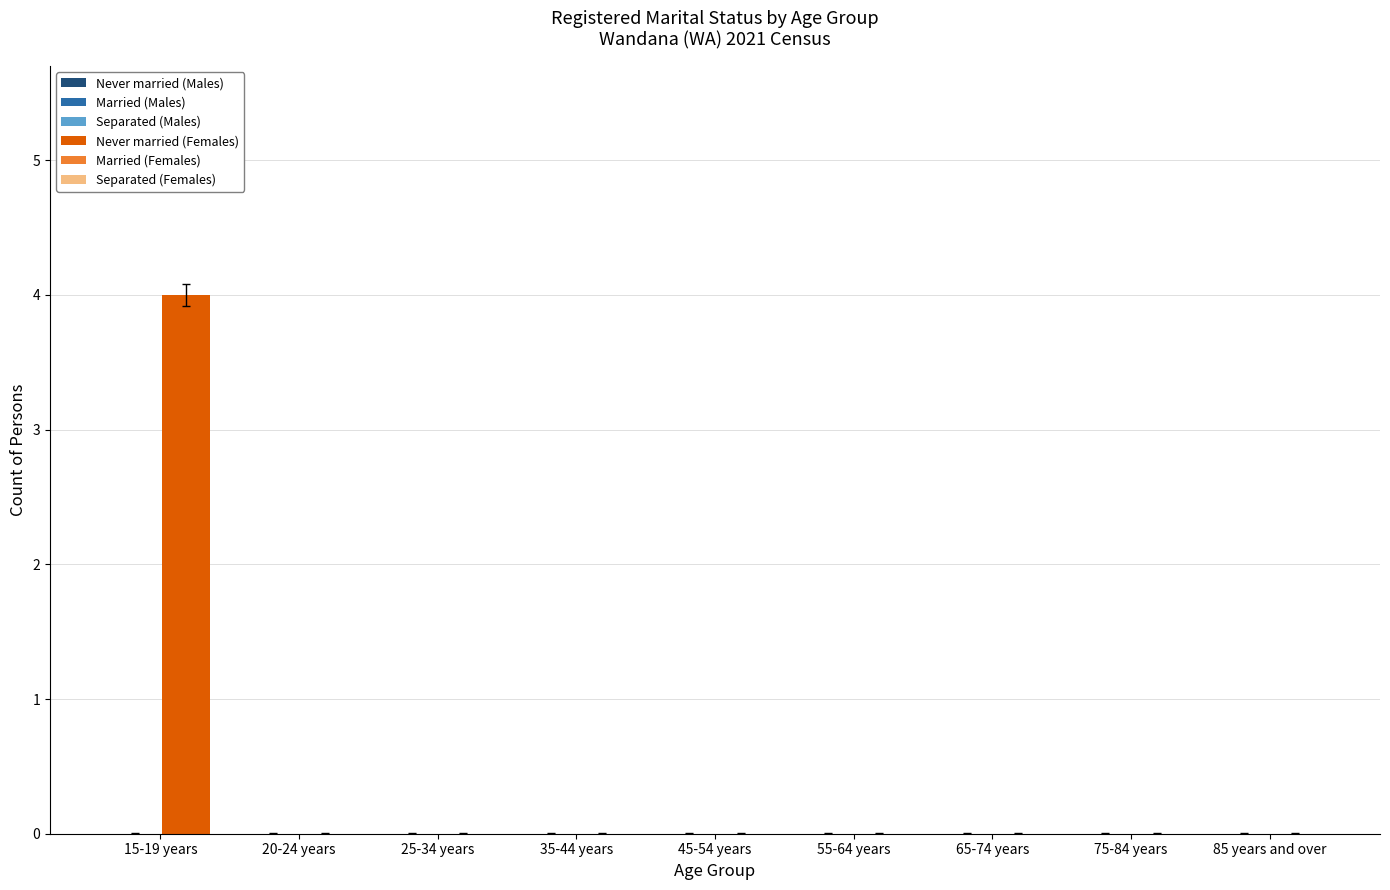

Are the bars horizontal?

No